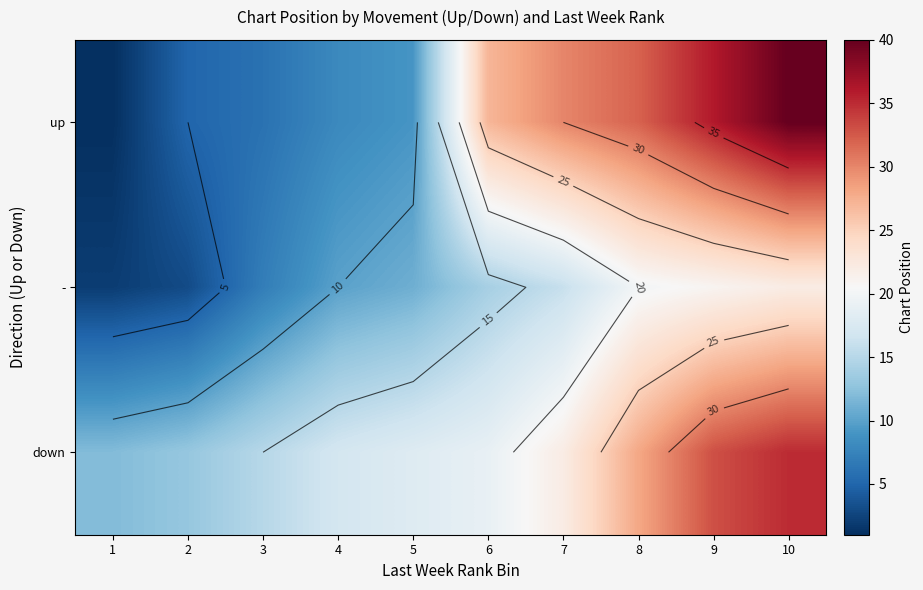

What is the spread (max minus min) of values at 3?

9